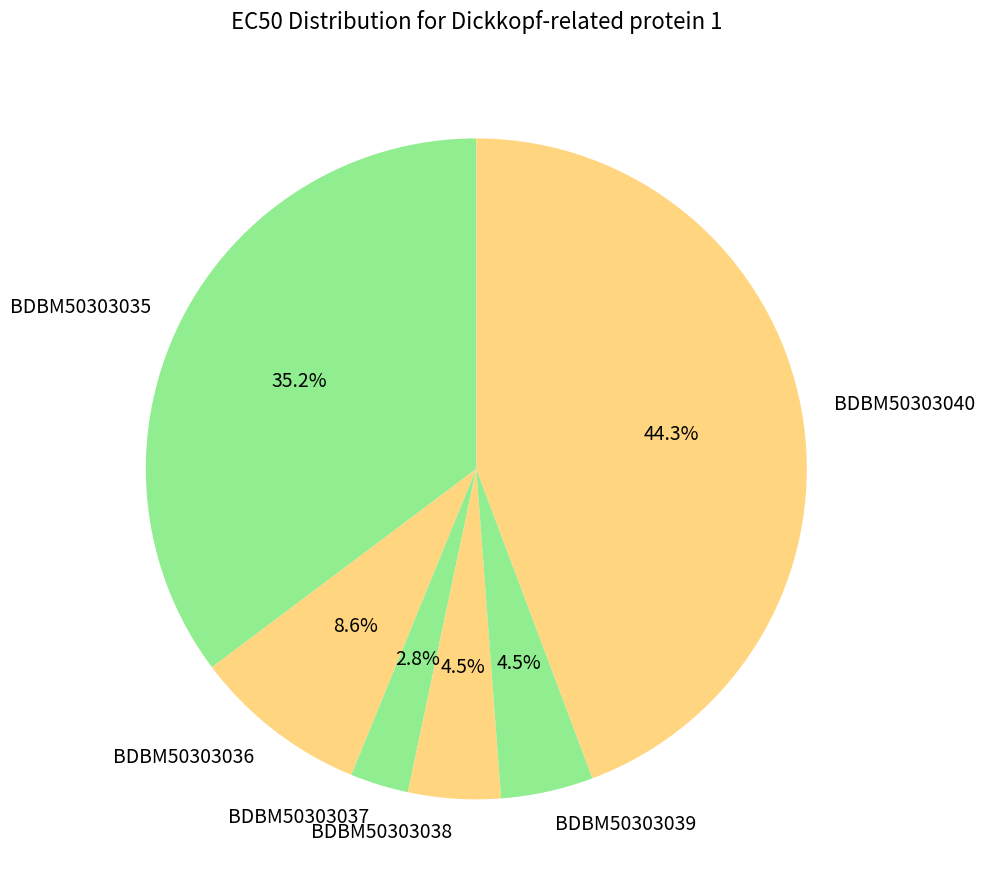

Is BDBM50303037 the majority of the pie?

No